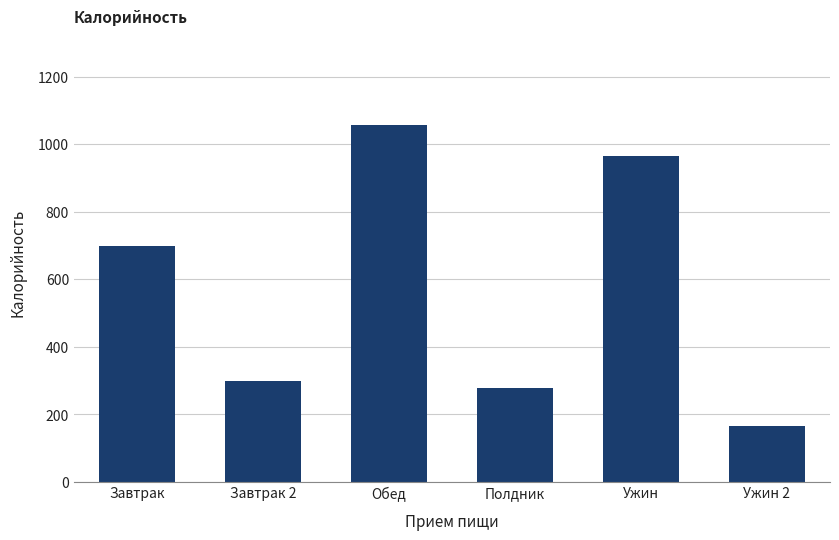

How many series are shown in this chart?

1